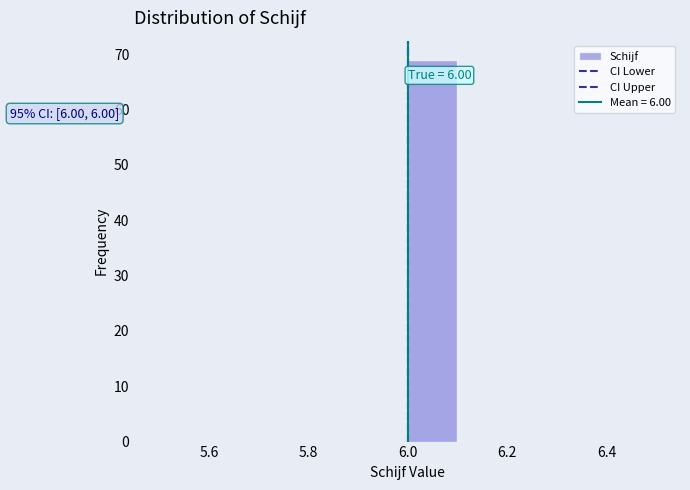

Over which range of the x-axis is the bar tallest?

6.0 to 6.1